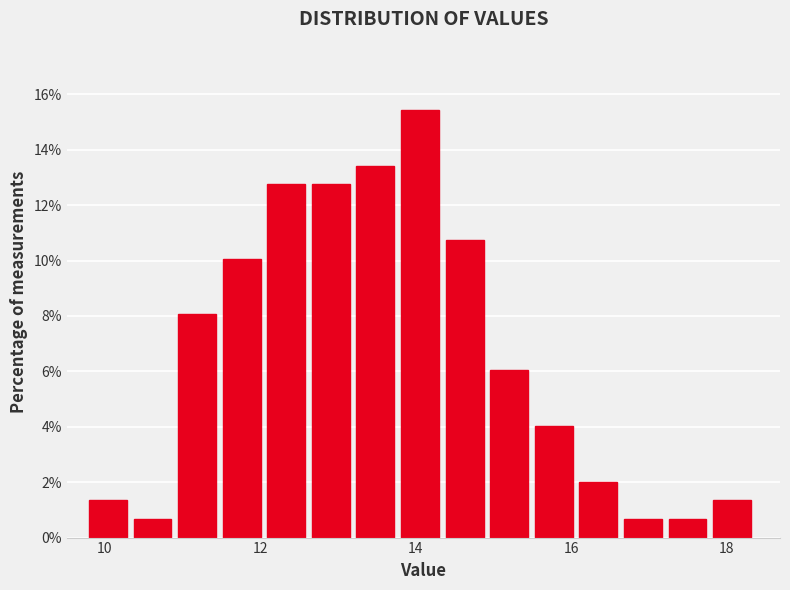

Around what value on the x-axis is the tallest bar? Give the approximate position of its centre, as read against the axis.

14.0